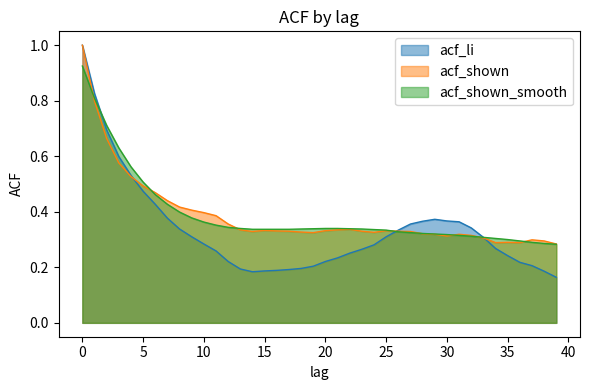

True or false: acf_li and acf_shown_smooth cross at least once.

True